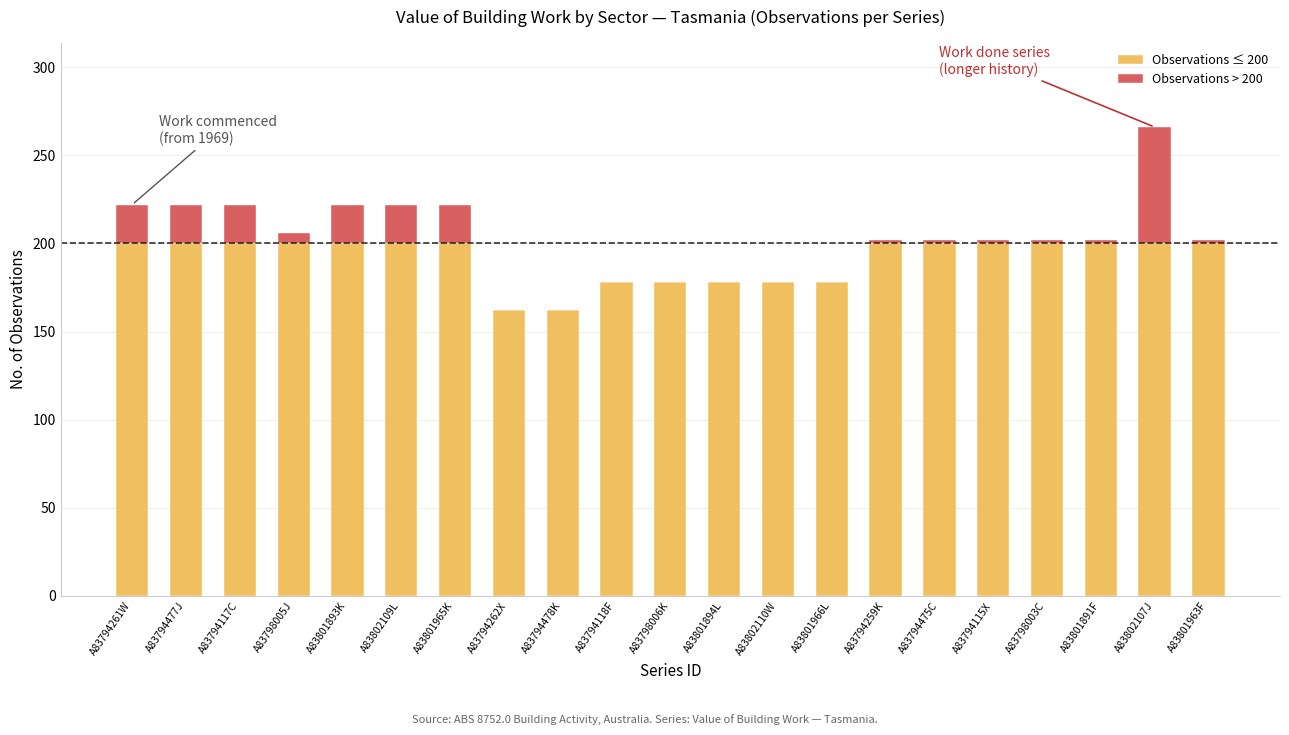

Are the bars grouped side by side (vs. stacked)?

No